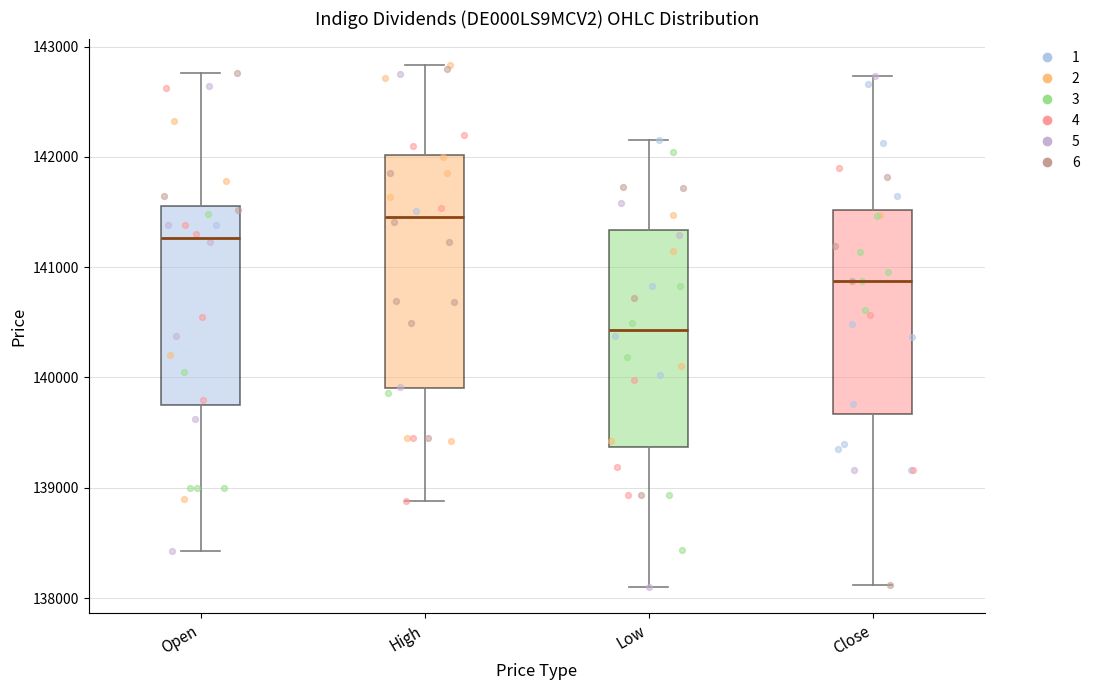

Comparing the boxes themselves (not the whiskers), which one is the tallest?

High